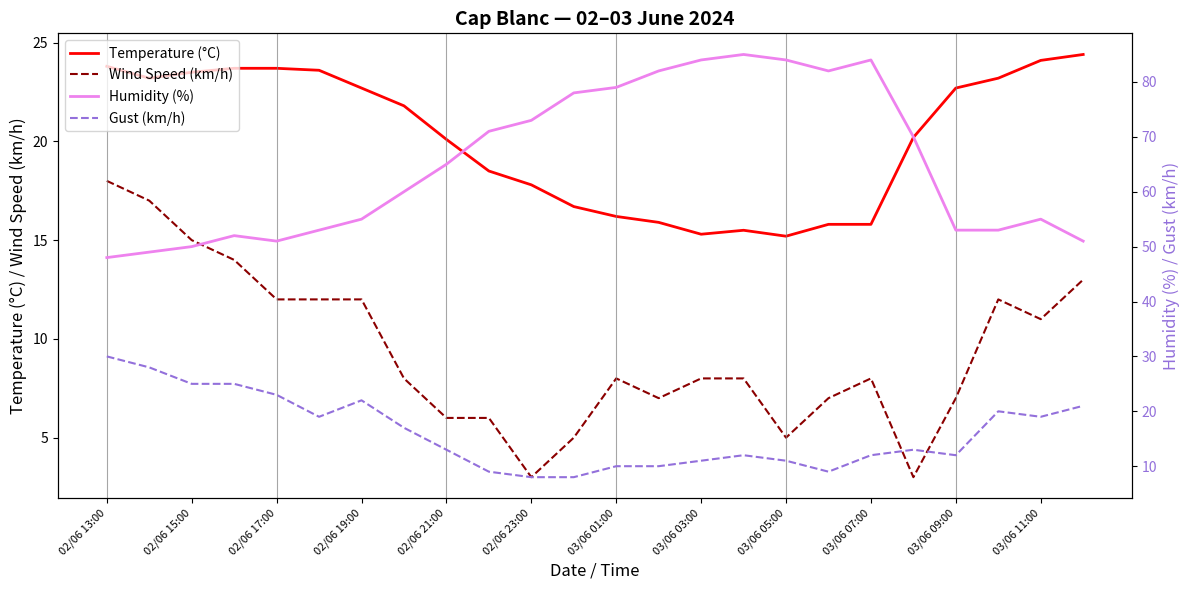

Does the chart display data point markers on the line(s)?

No